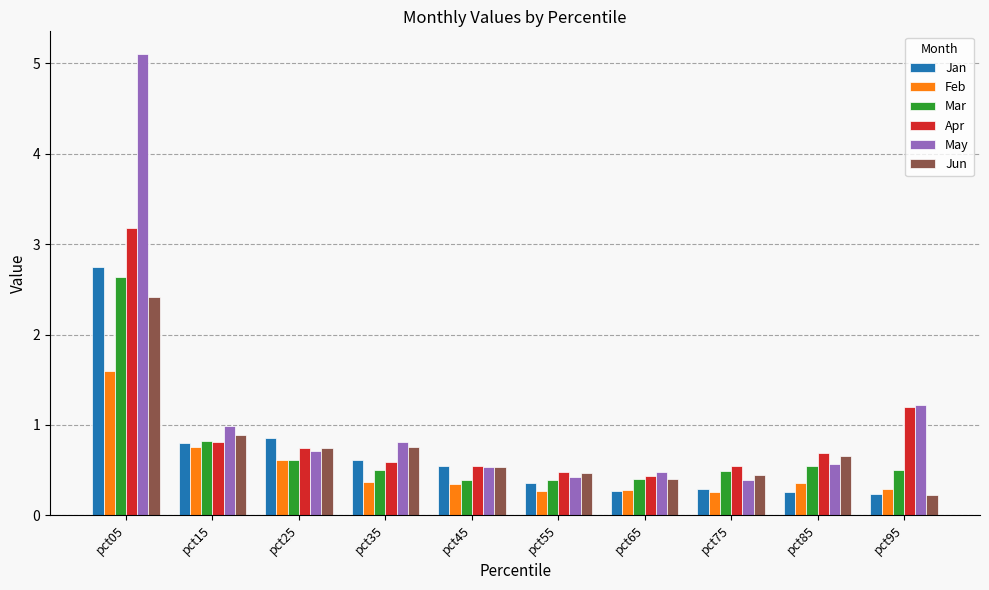

What is the total value across all series at pct45?

2.9